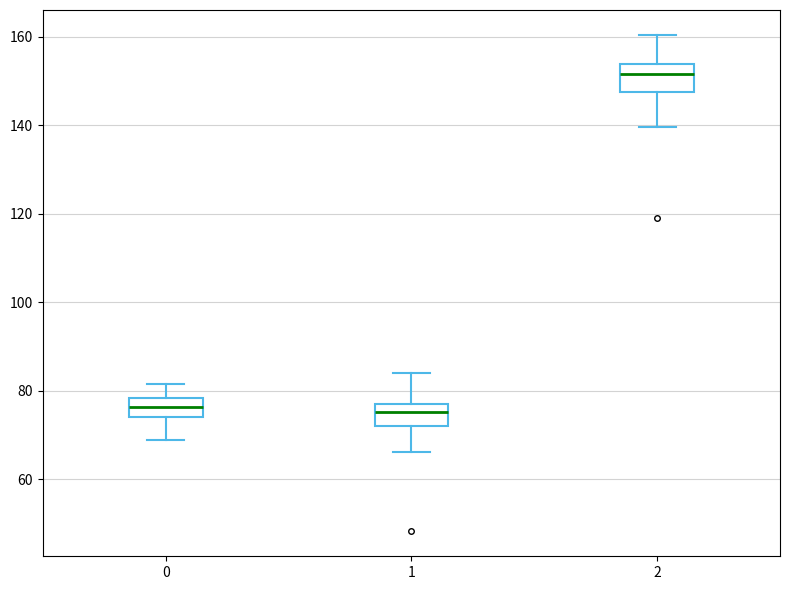

Reading left to right, transcribe this box plot: for each box, give where its median line is, the range the box spans, and where its two whiskers end, as read against the y-axis. The values are not printed on the chart, so give them approximately, as read against the axis.

0: median 76, box 74 to 78, whiskers 68 to 82
1: median 76 (inside the box), box 72 to 76, whiskers 66 to 84
2: median 152, box 148 to 154, whiskers 140 to 160